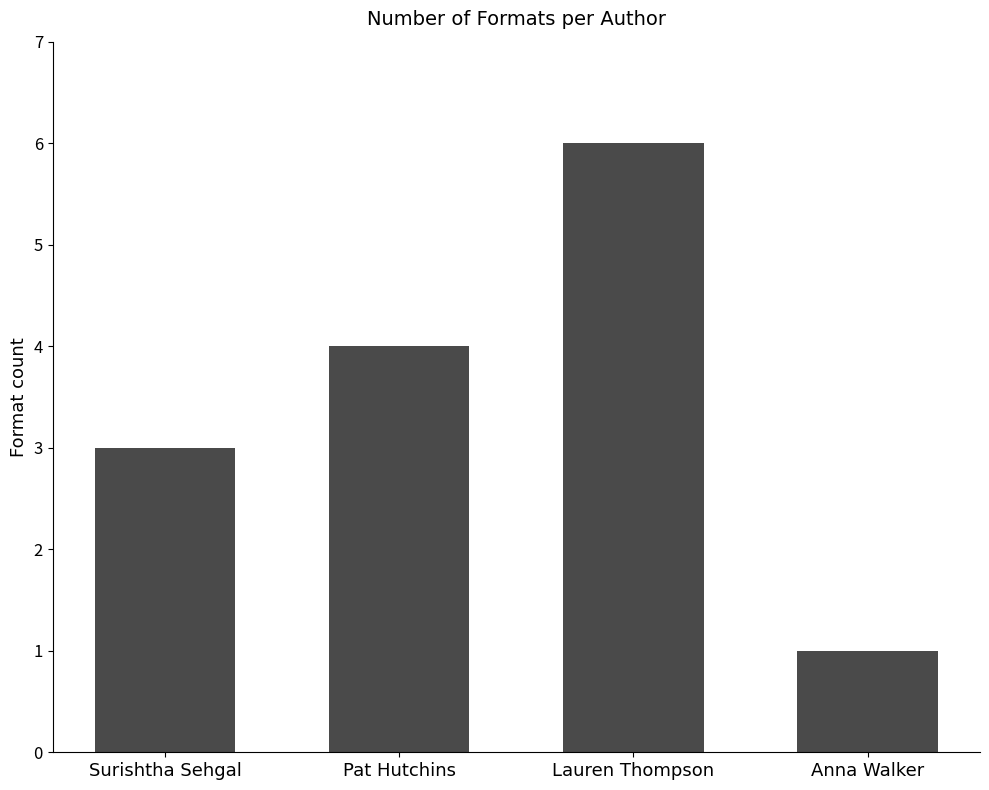

Reading left to right, list all the values displayed in this chart.

3	4	6	1